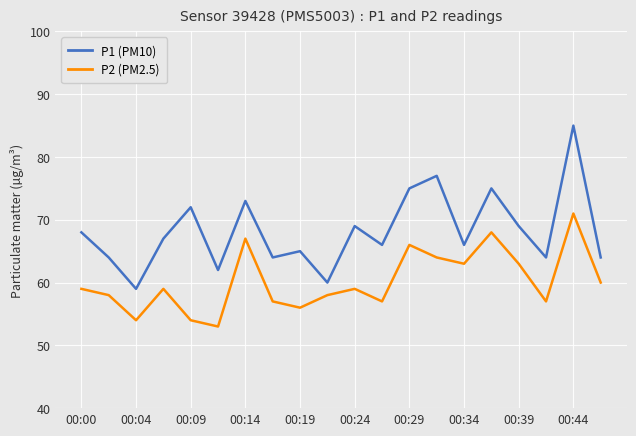

Which series has the widest spread of values?

P1 (PM10)